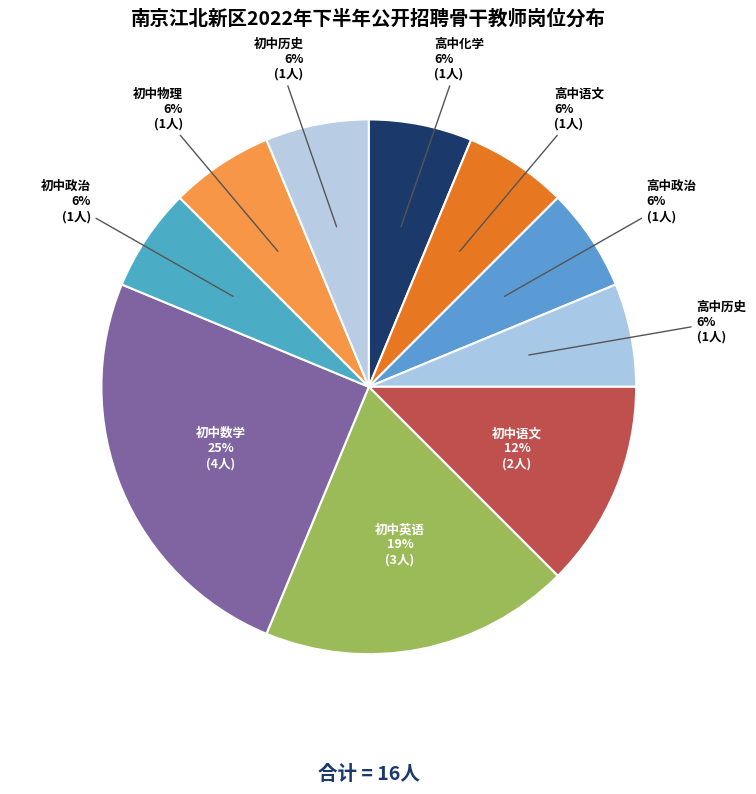

What percentage is the 初中语文 slice, to the nearest percent?

12%